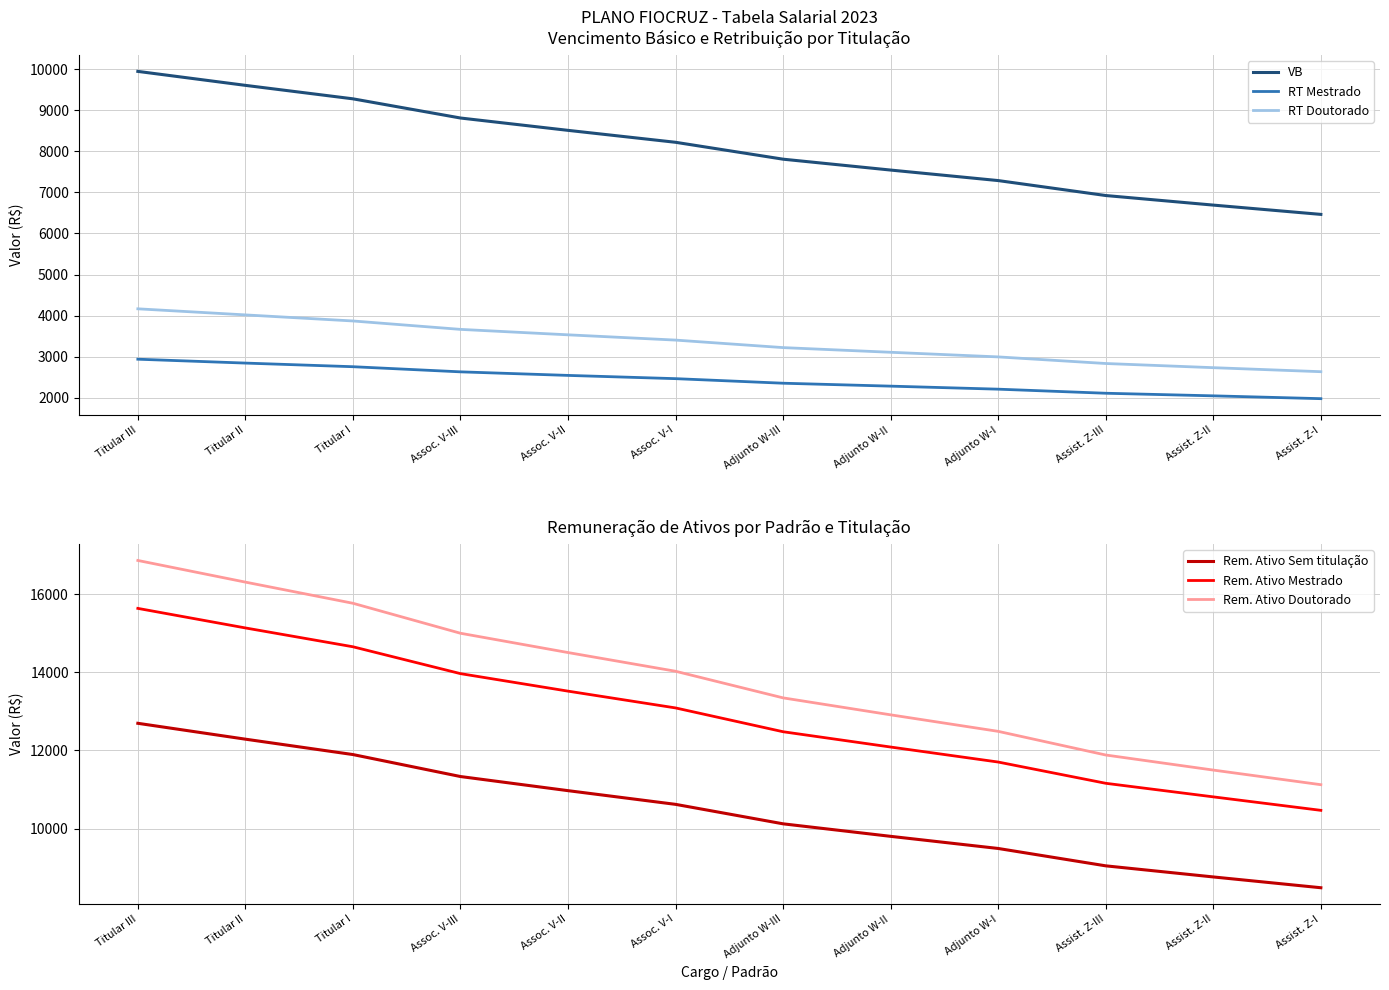

Rank the series at Titular III from lowest to highest value.

RT Mestrado, RT Doutorado, VB, Rem. Ativo Sem titulação, Rem. Ativo Mestrado, Rem. Ativo Doutorado